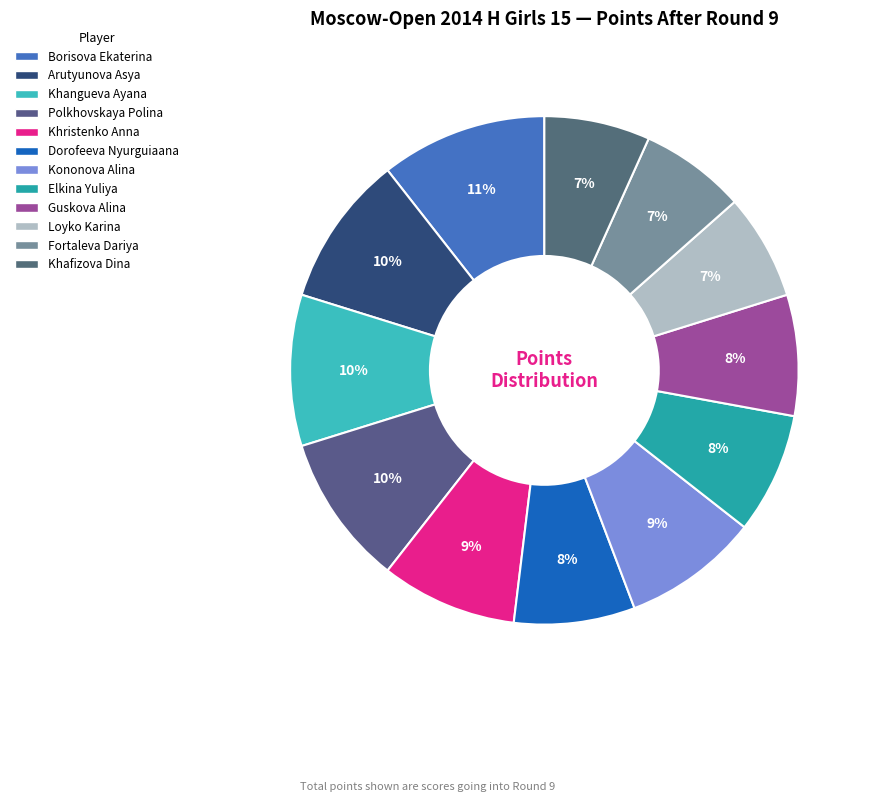

Which category has the smallest portion of the pie?

Loyko Karina